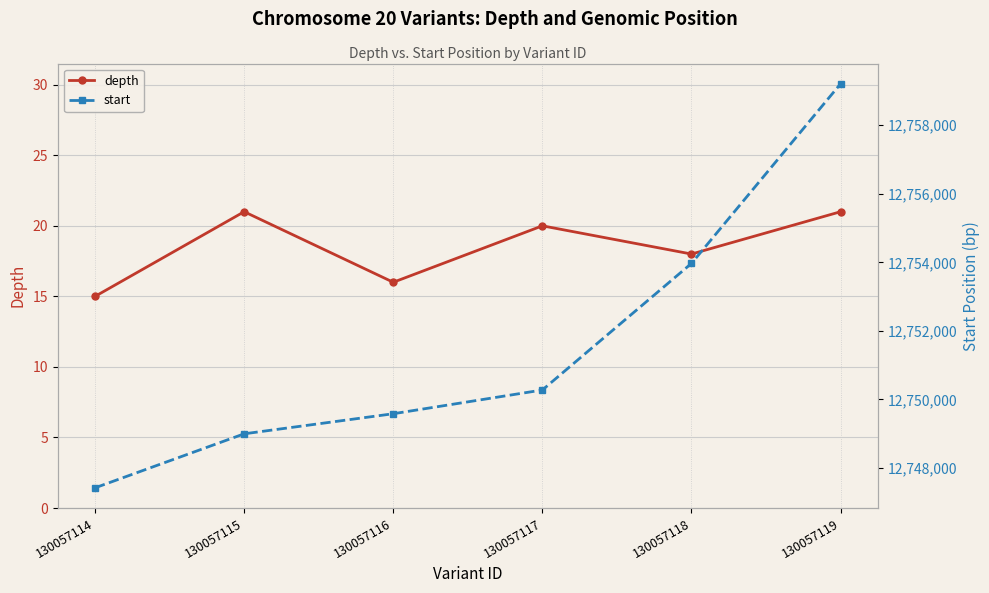

What is the difference between the start values at 130057116 and 130057115?

586